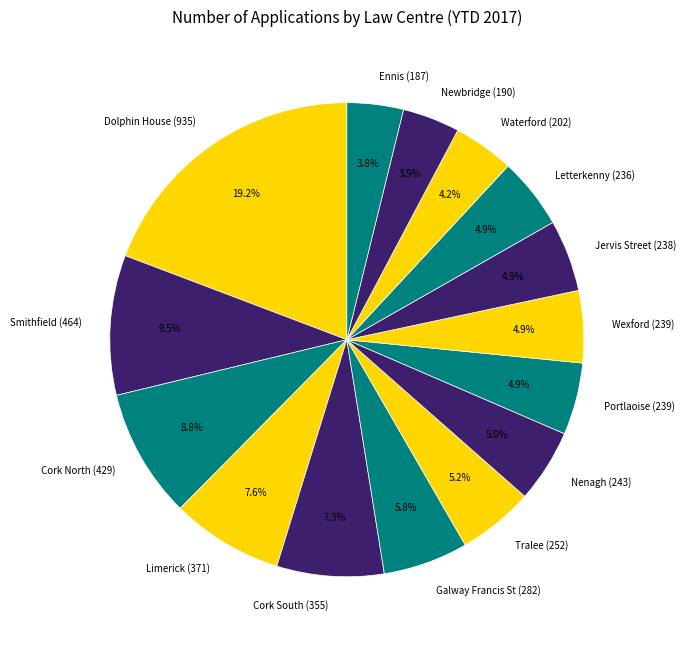

Is Jervis Street the majority of the pie?

No